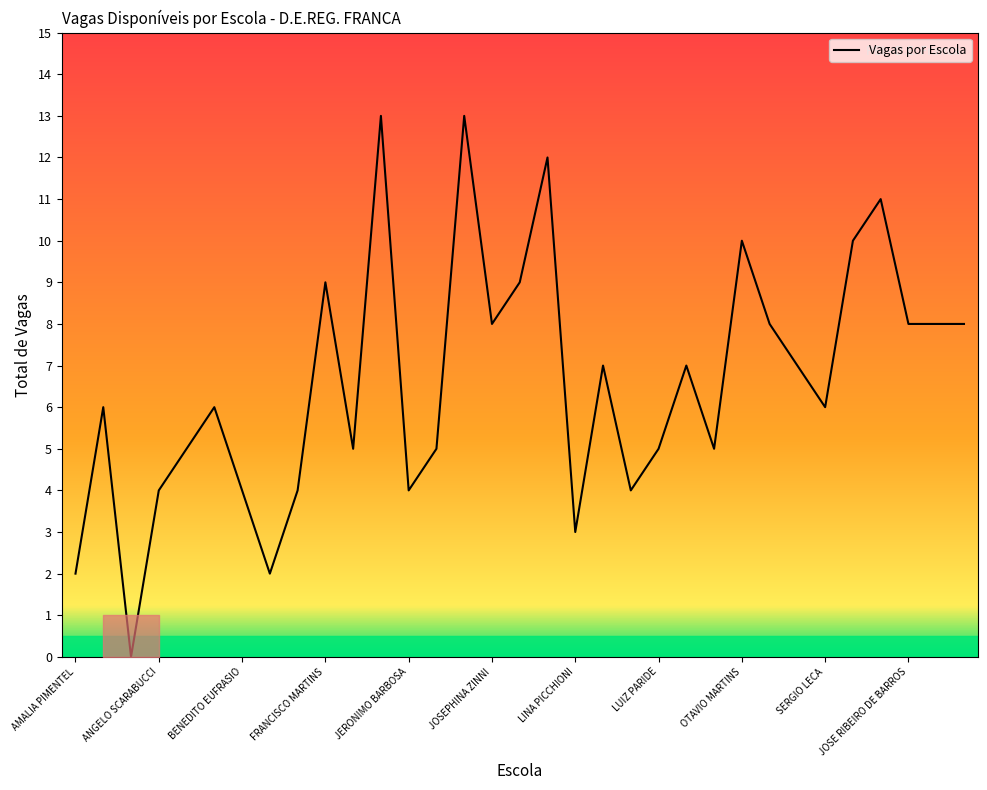

What is the difference between the maximum and minimum values?

13